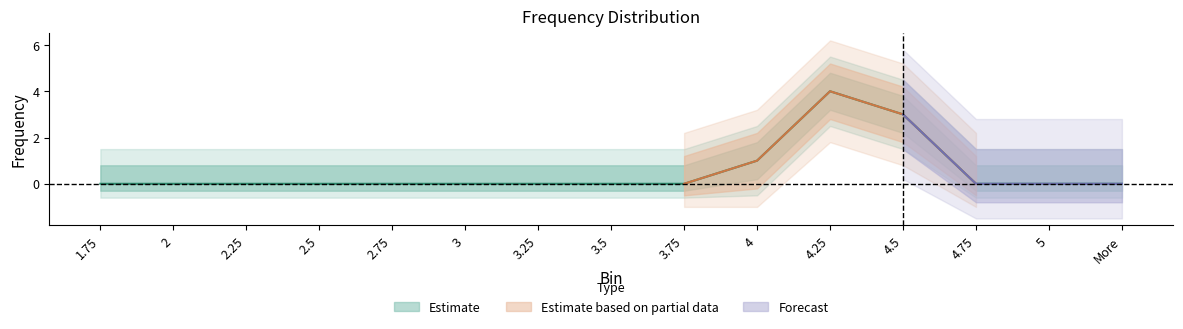

Rank the categories by value from lowest to highest.

1.75, 2, 2.25, 2.5, 2.75, 3, 3.25, 3.5, 3.75, 4.75, 5, More, 4, 4.5, 4.25